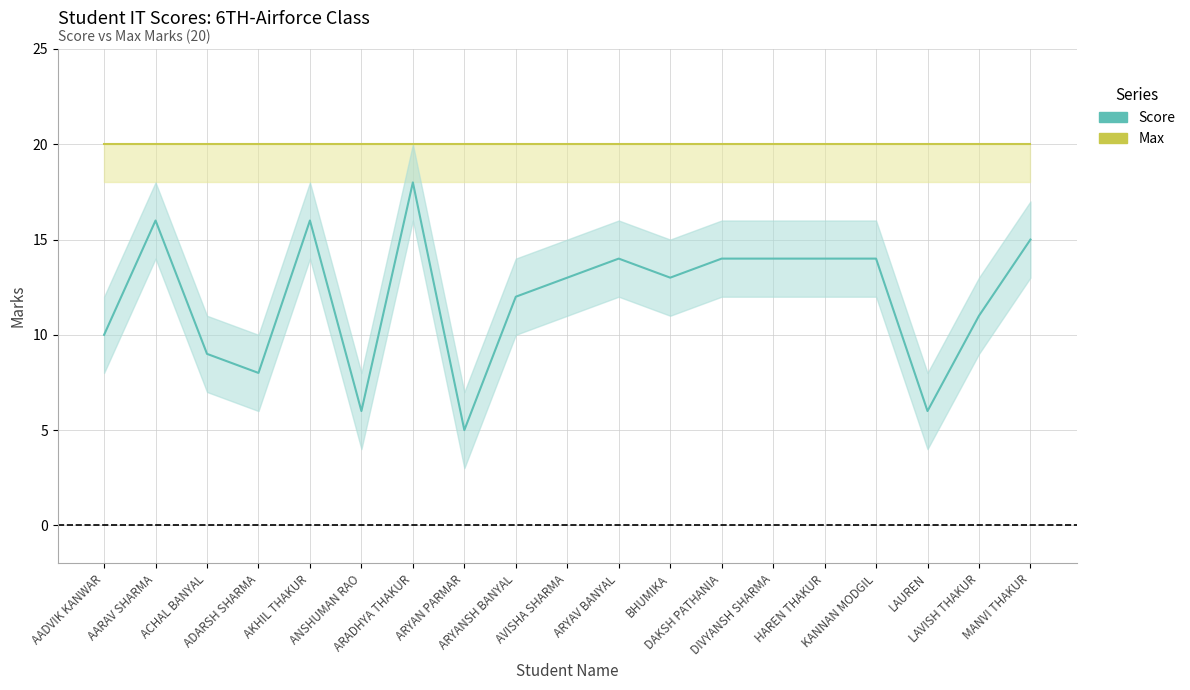

What is the sum of all Score values?

228